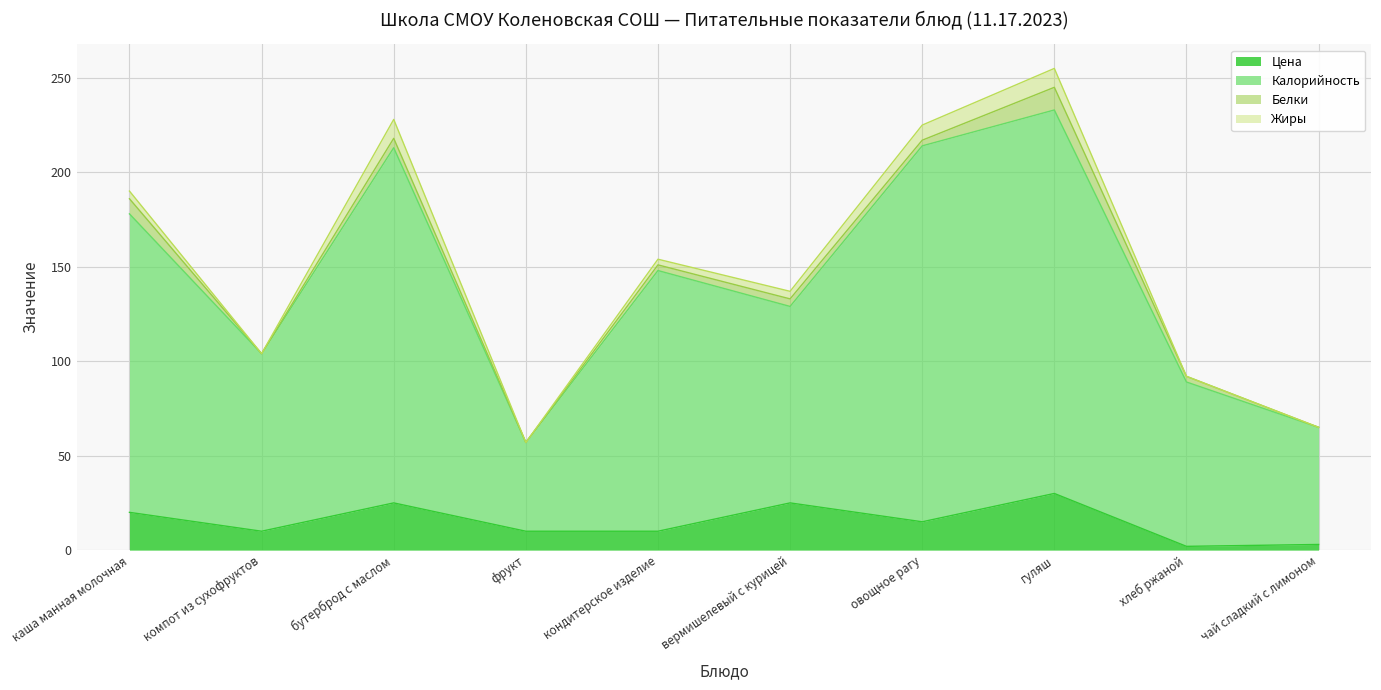

How many interior local peaks does the Калорийность series have?

3